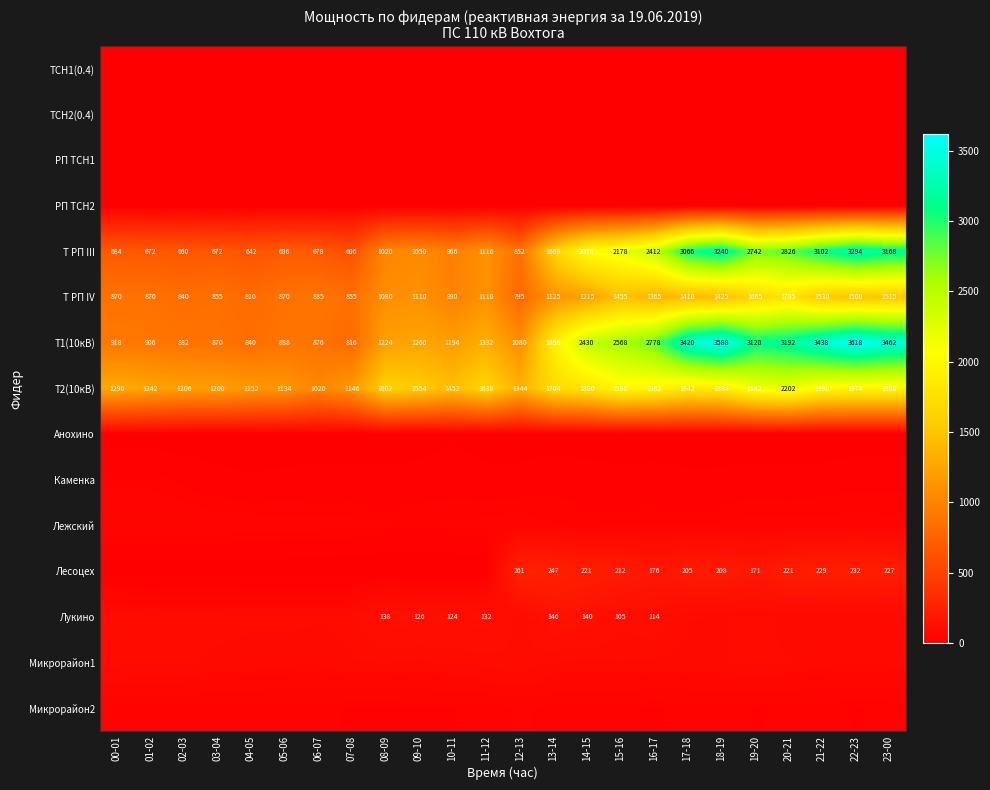

How many categories are shown in the chart?

24